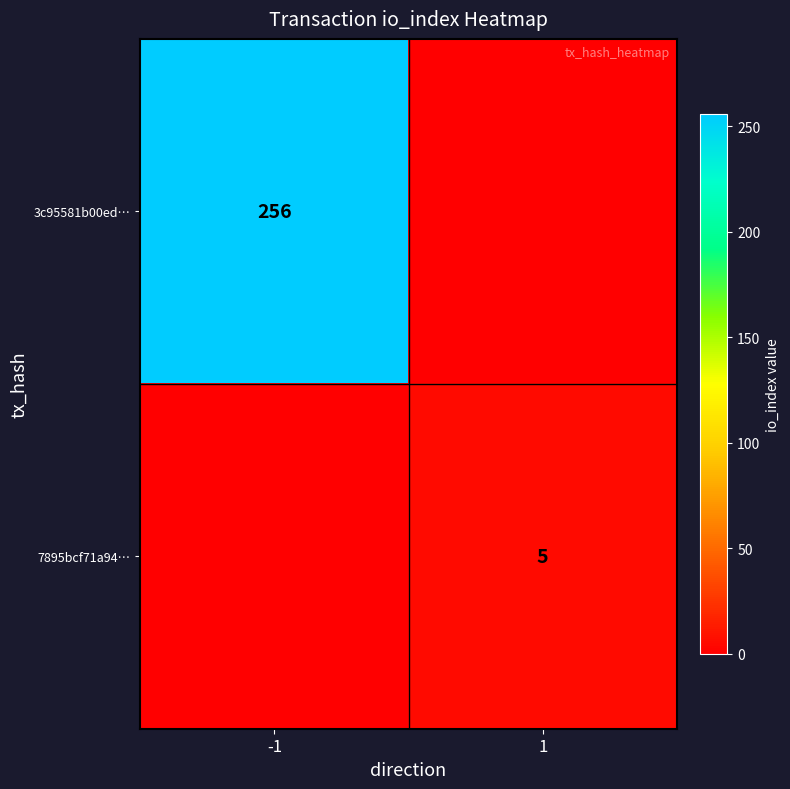

The 3c95581b00ed… series shows 256 at -1. True or false?

True